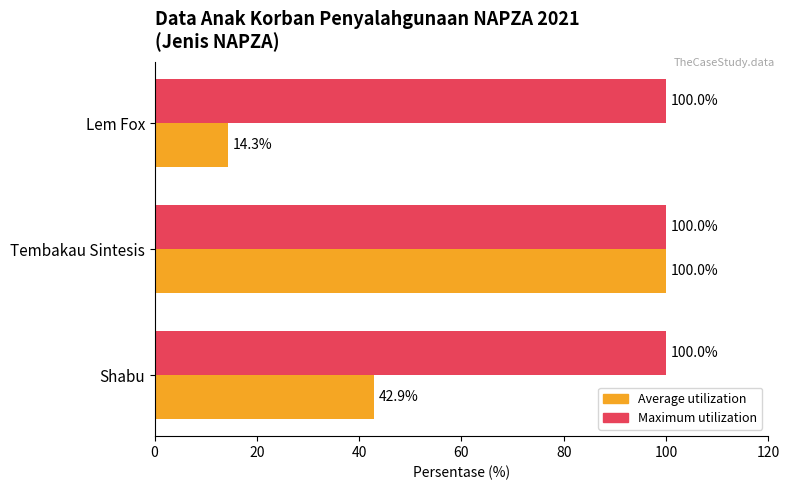

Which series has the widest spread of values?

Average utilization